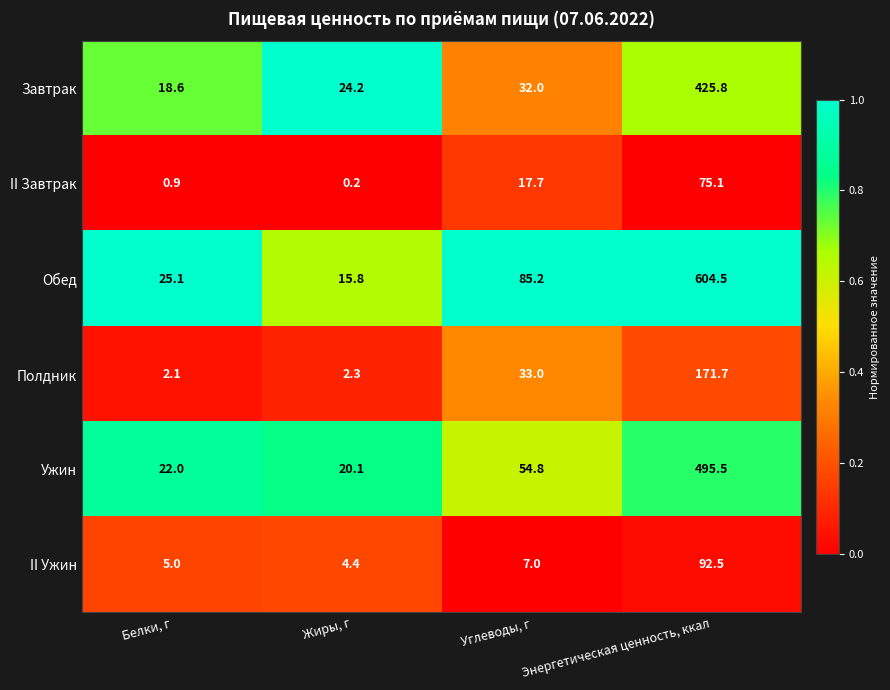

What is the sum of the Обед values at Белки, г and Энергетическая ценность, ккал?

629.6